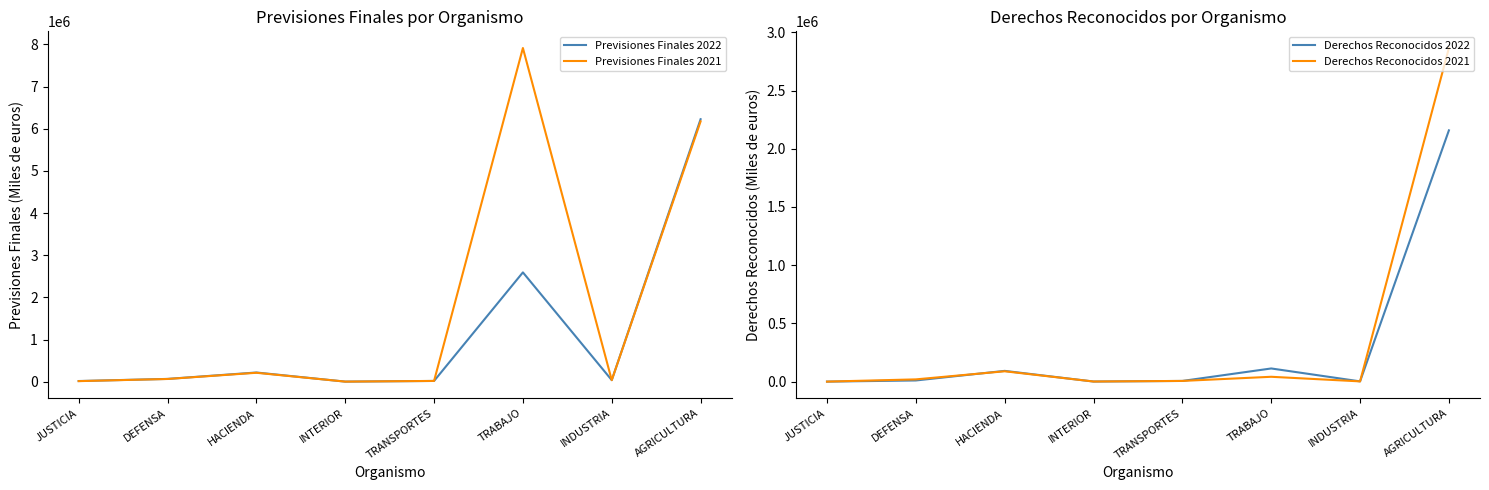

True or false: Derechos Reconocidos 2021 and Previsiones Finales 2021 intersect in this chart.

False